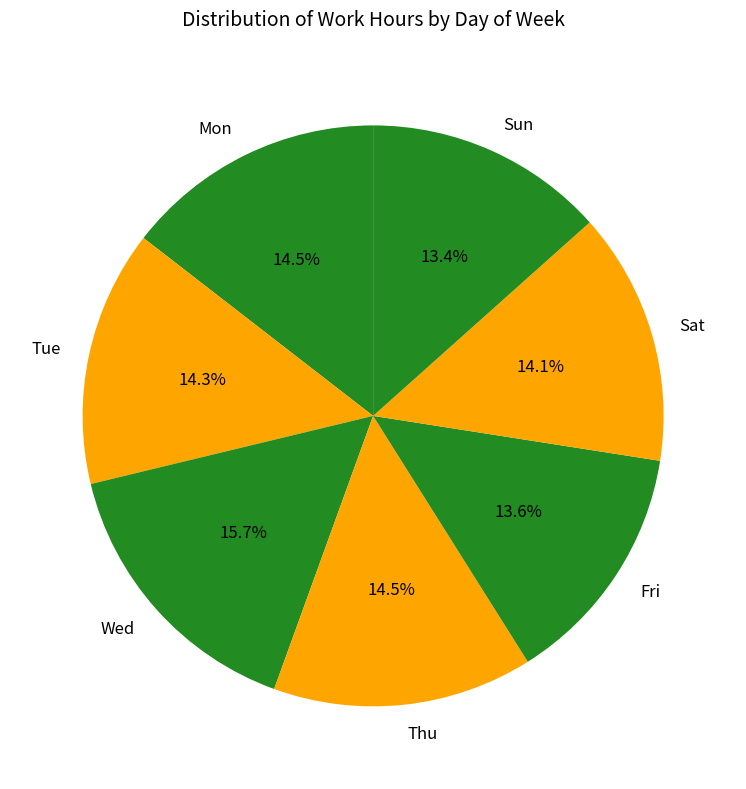

Which category has the biggest portion of the pie?

Wed